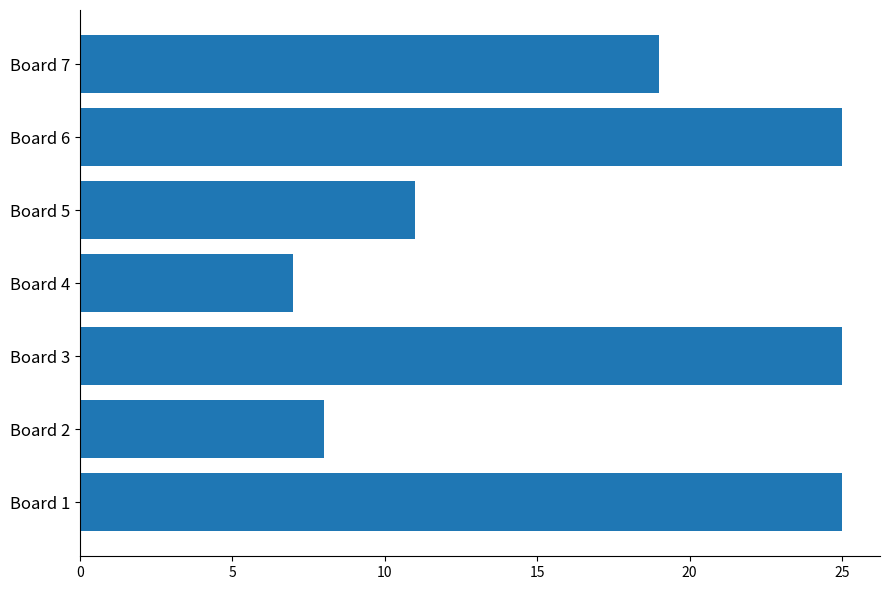

What is the smallest value displayed?

7